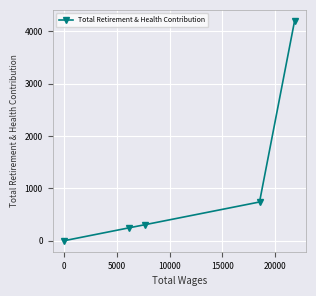

What is the maximum value shown in the chart?

4199